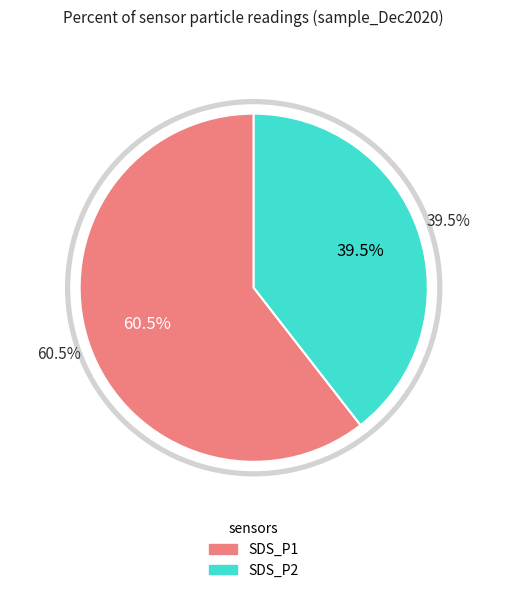

Which slice represents more than half of the pie?

SDS_P1